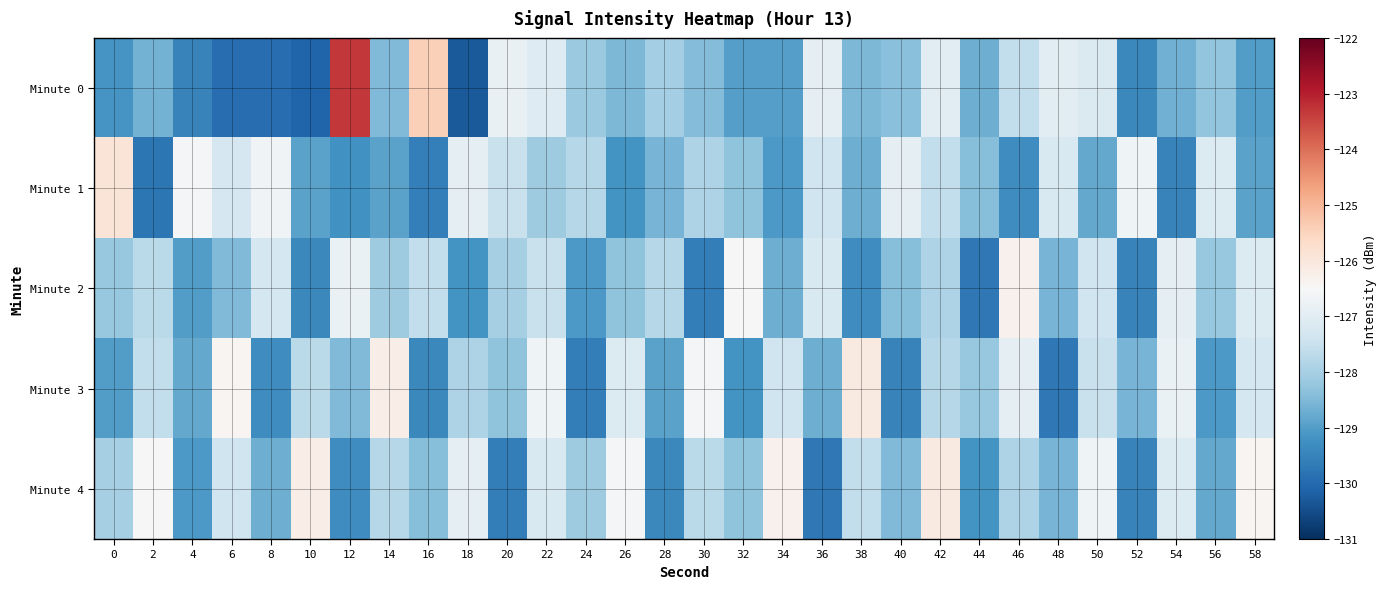

How many distinct data groups are displayed?

5